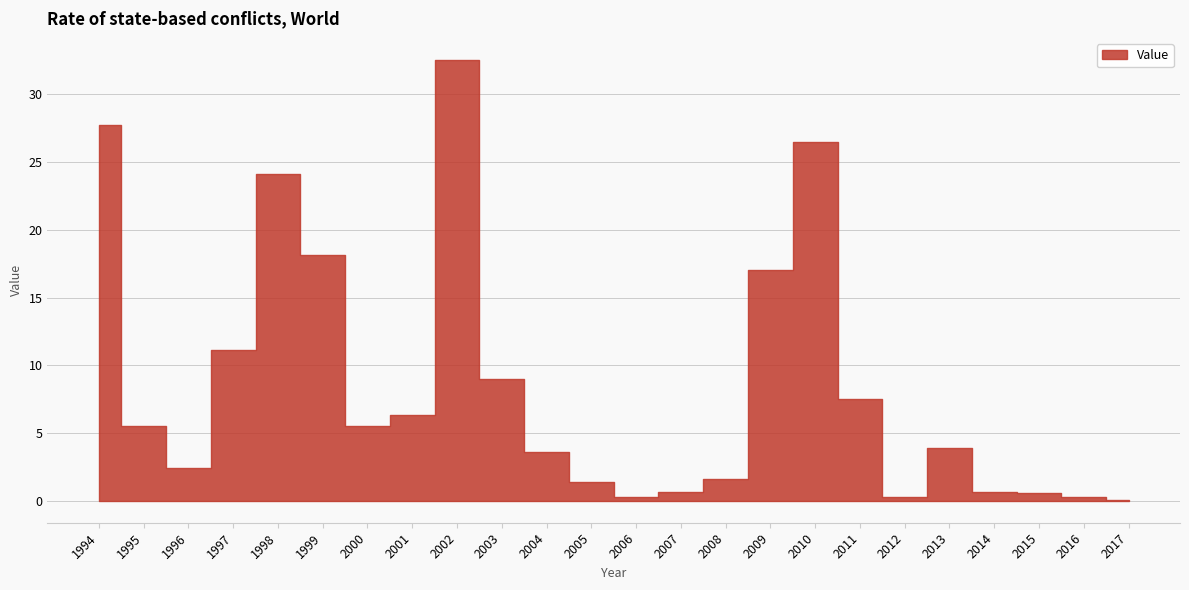

What is the difference between the maximum and minimum values?

32.5